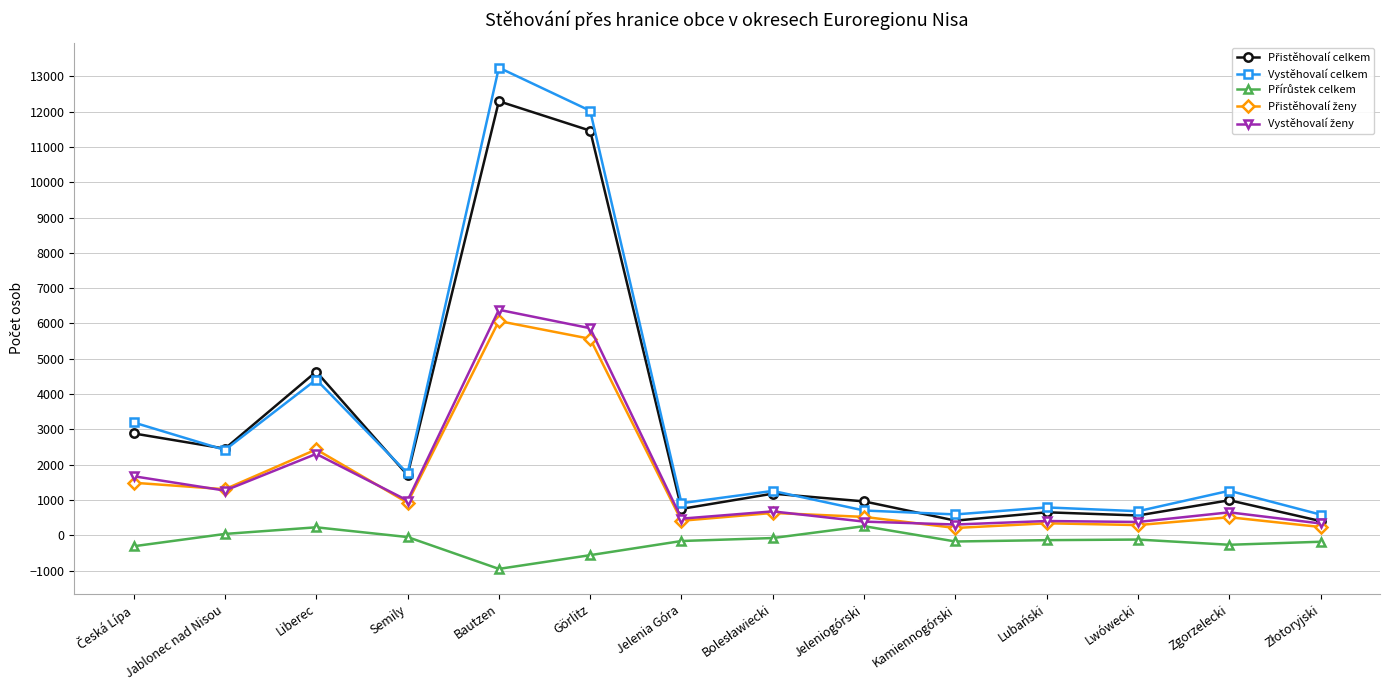

Which category has the highest value in the Vystěhovalí celkem series?

Bautzen